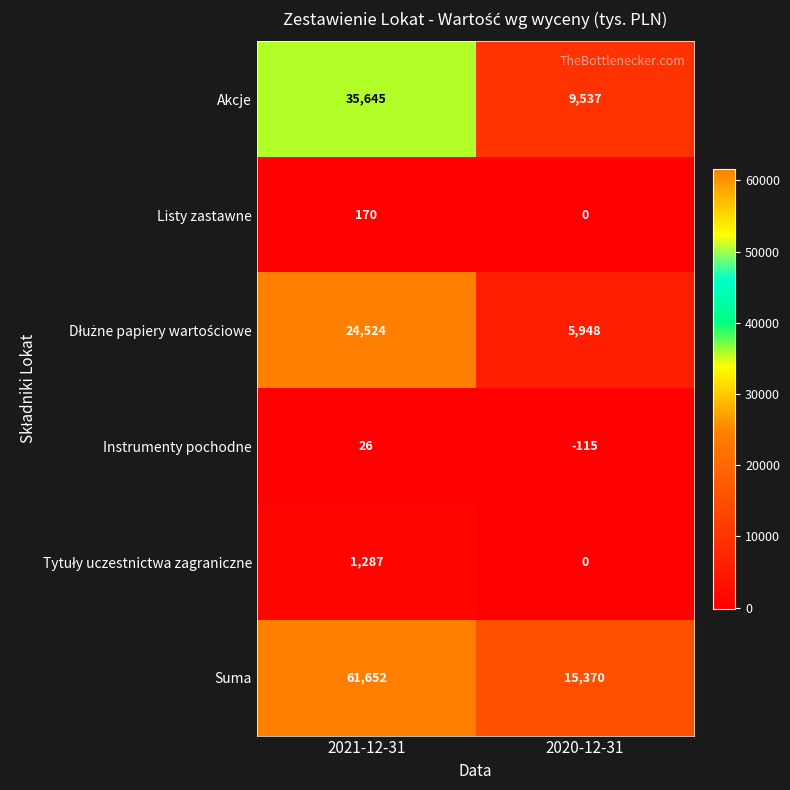

Between 2021-12-31 and 2020-12-31, which series saw the biggest shift?

Suma